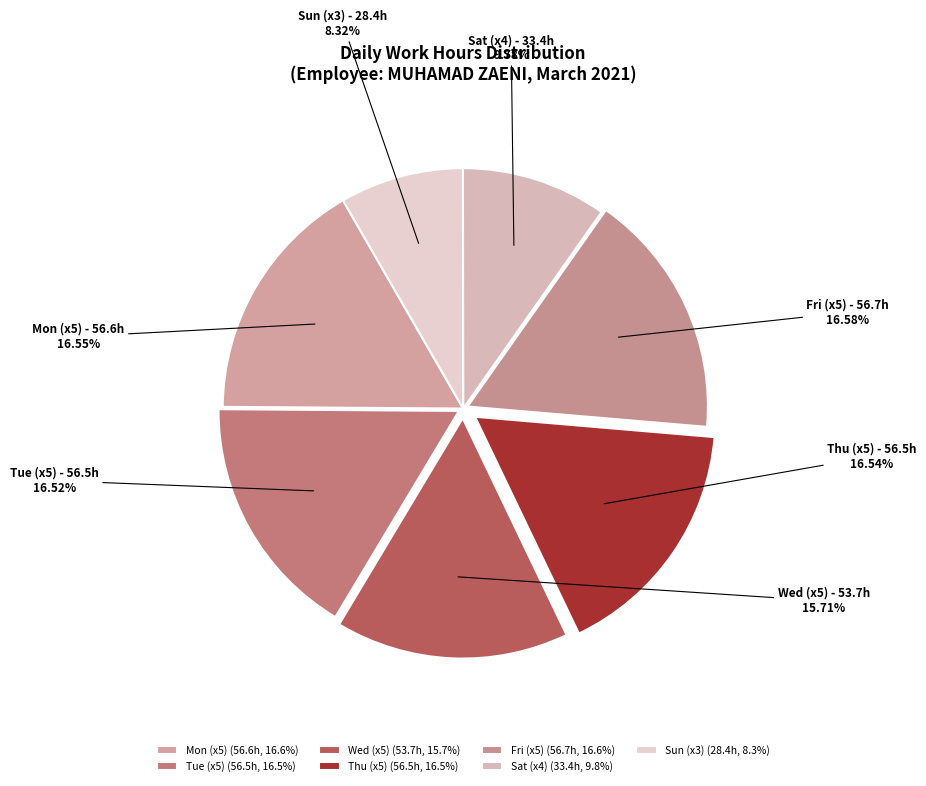

Is there a majority slice in this chart?

No